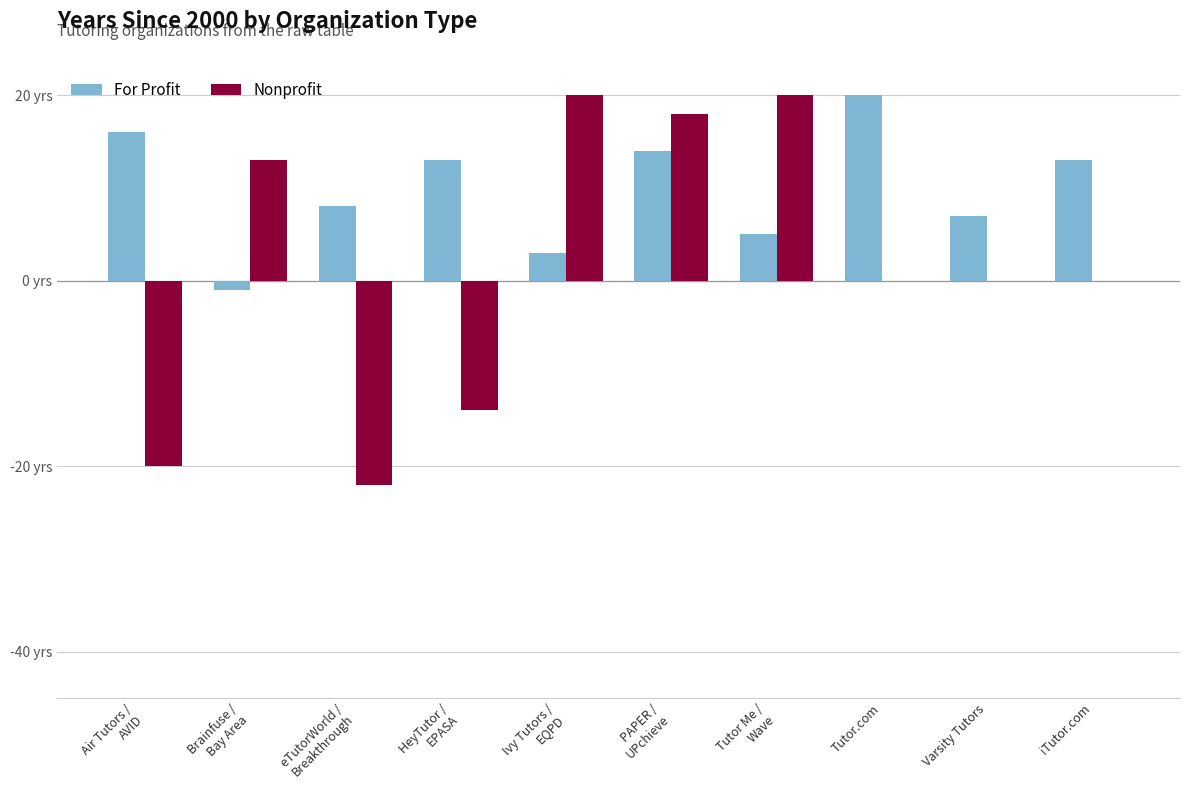

What are all the series names shown in the legend?

For Profit, Nonprofit